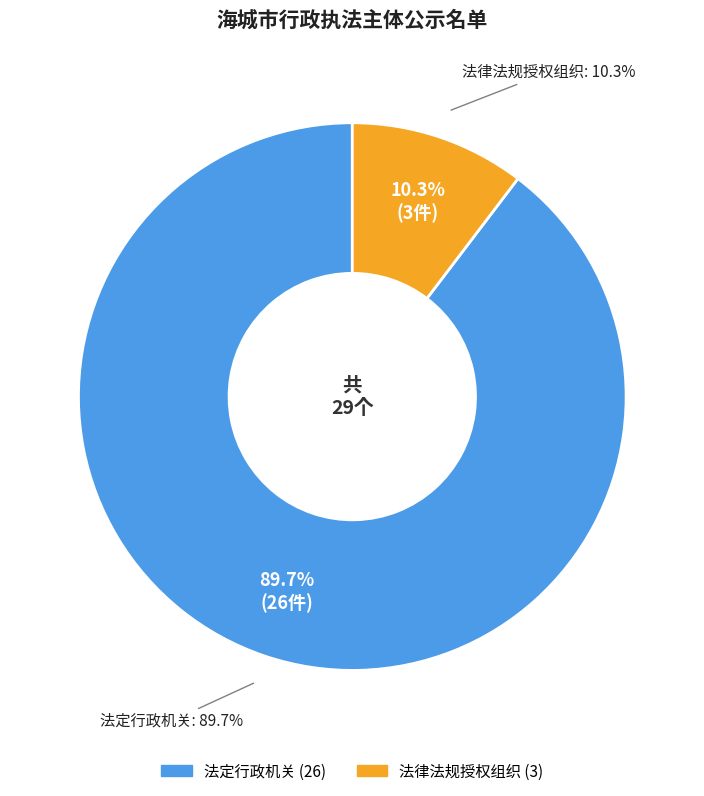

Which category has the biggest portion of the pie?

法定行政机关